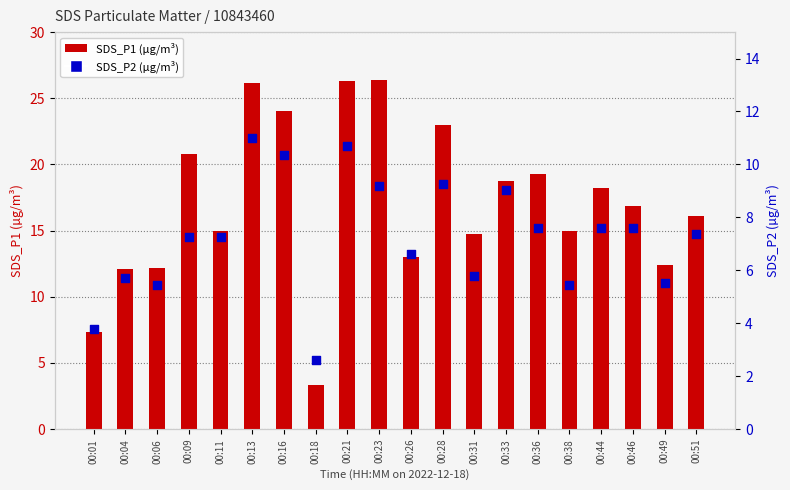

Which series reaches the minimum Y coordinate?

SDS_P2 (µg/m³)